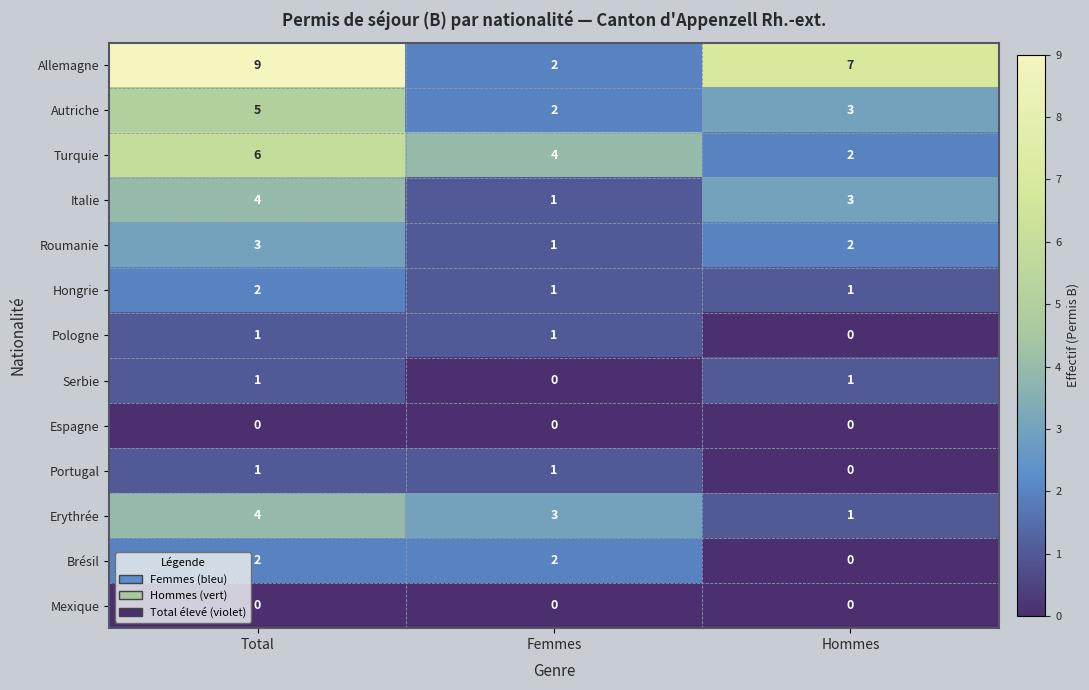

Between Total and Hommes, which series saw the biggest shift?

Turquie